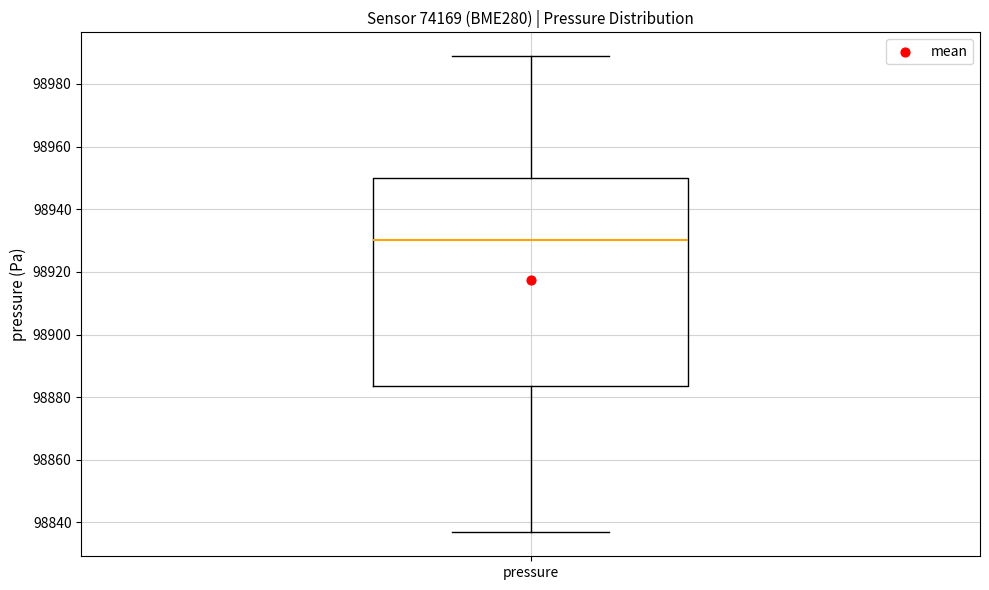

Transcribe this box plot: give where the median line is, the range the box spans, and where the two whiskers end, as read against the y-axis. The values are not printed on the chart, so give them approximately, as read against the axis.

median 98930, box 98884 to 98950, whiskers 98836 to 98988